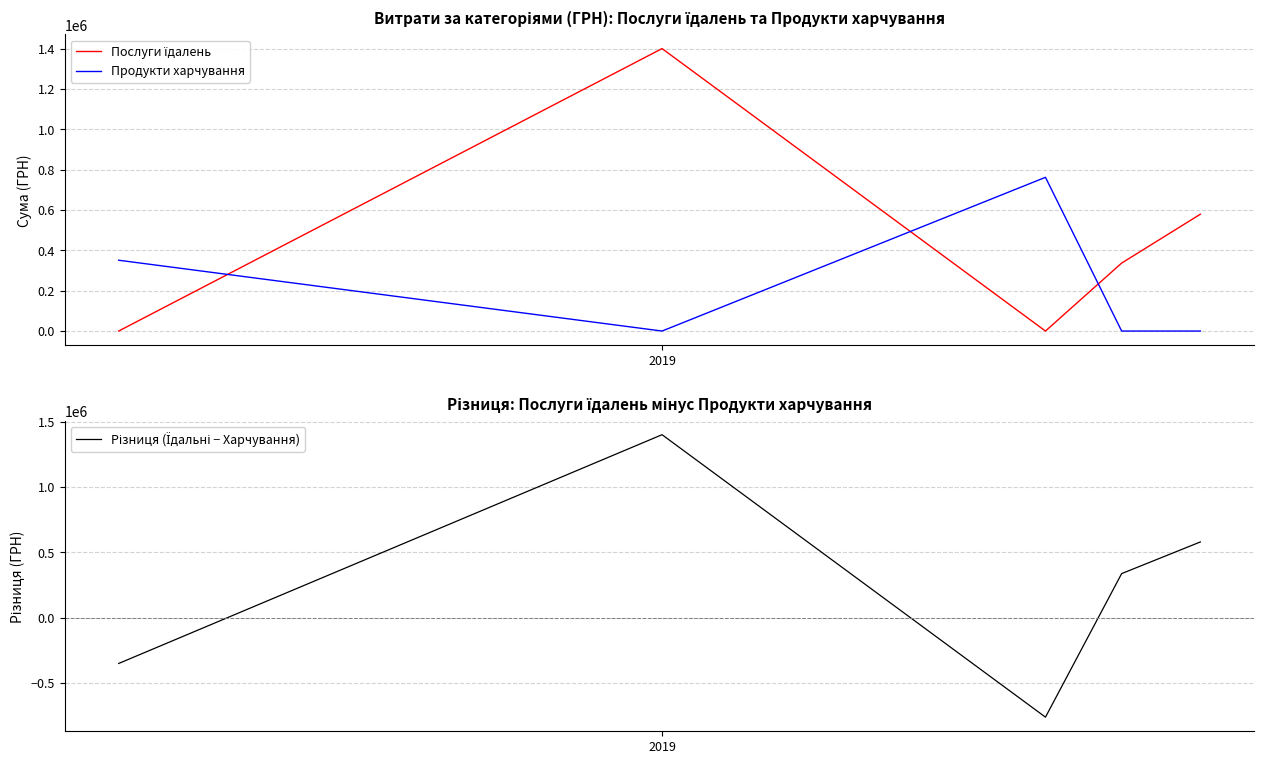

Reading right to left, what are all the values shown in this chart?

Послуги їдалень: 579339.7	336999.6	0.0	1400609.4	0.0
Продукти харчування: 0.0	0.0	762247.1	0.0	351138.7
Різниця (Їдальні − Харчування): 579339.7	336999.6	-762247.1	1400609.4	-351138.7